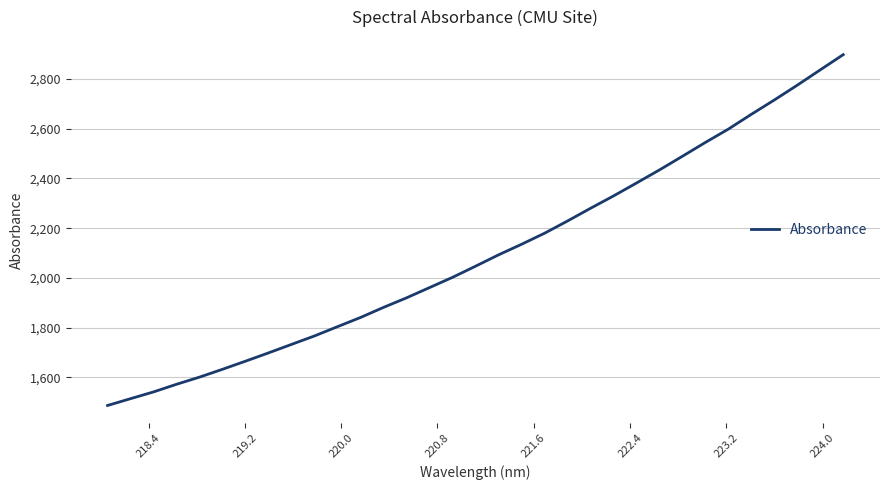

Count the number of data series in this chart.

1